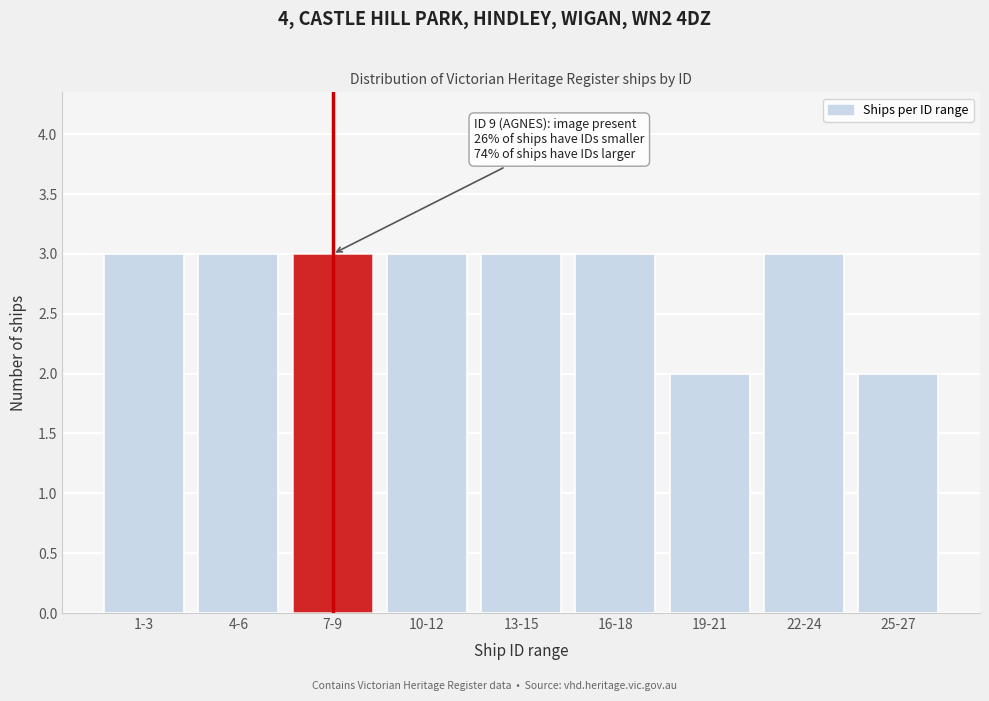

Reading left to right, list all the values displayed in this chart.

1-3=3	4-6=3	7-9=3	10-12=3	13-15=3	16-18=3	19-21=2	22-24=3	25-27=2